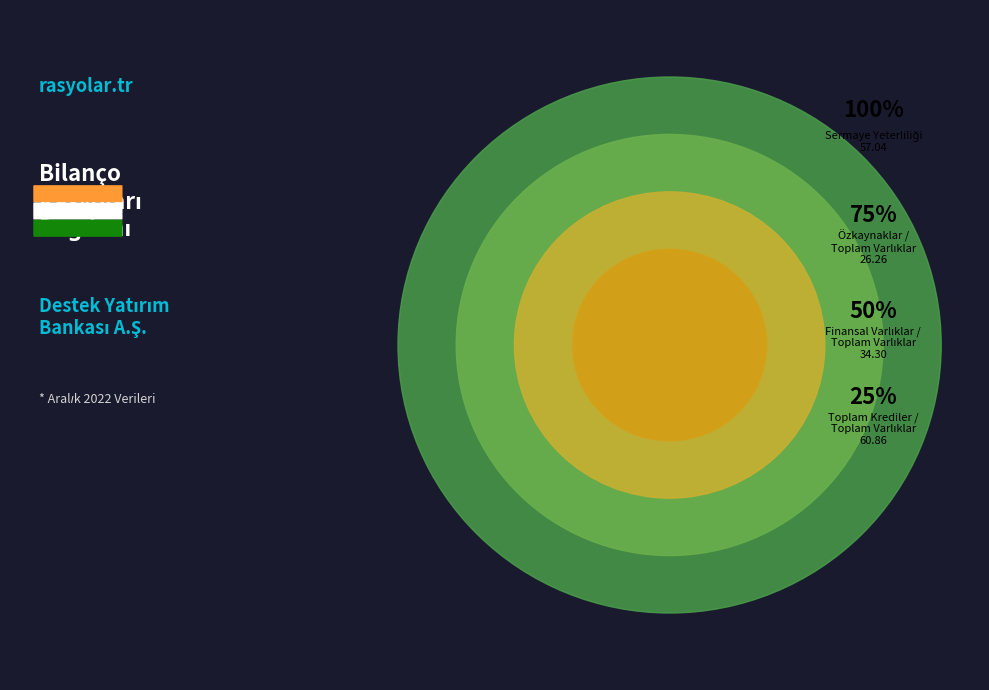

Do Özkaynaklar / Toplam Varlıklar and Finansal Varlıklar / Toplam Varlıklar together represent more than half of the pie?

No